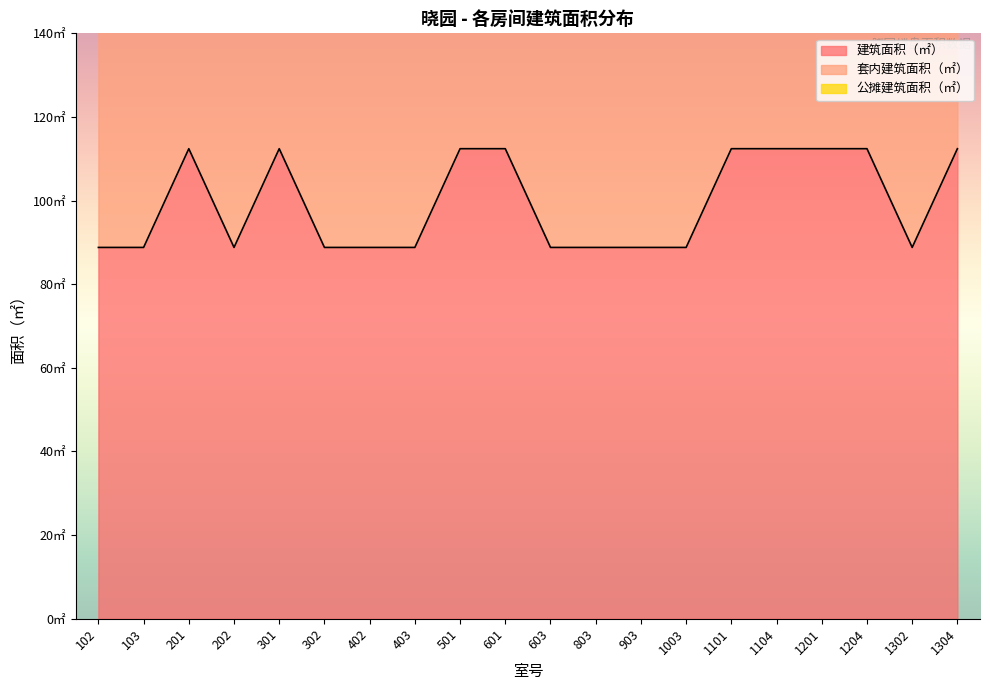

Does the chart display data point markers on the line(s)?

No